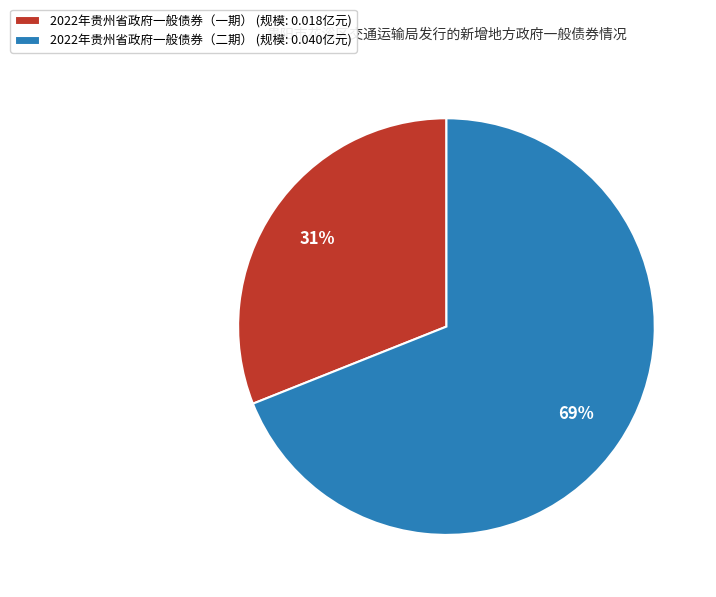

To the nearest percent, what percentage of the pie is 2022年贵州省政府一般债券（二期）?

69%